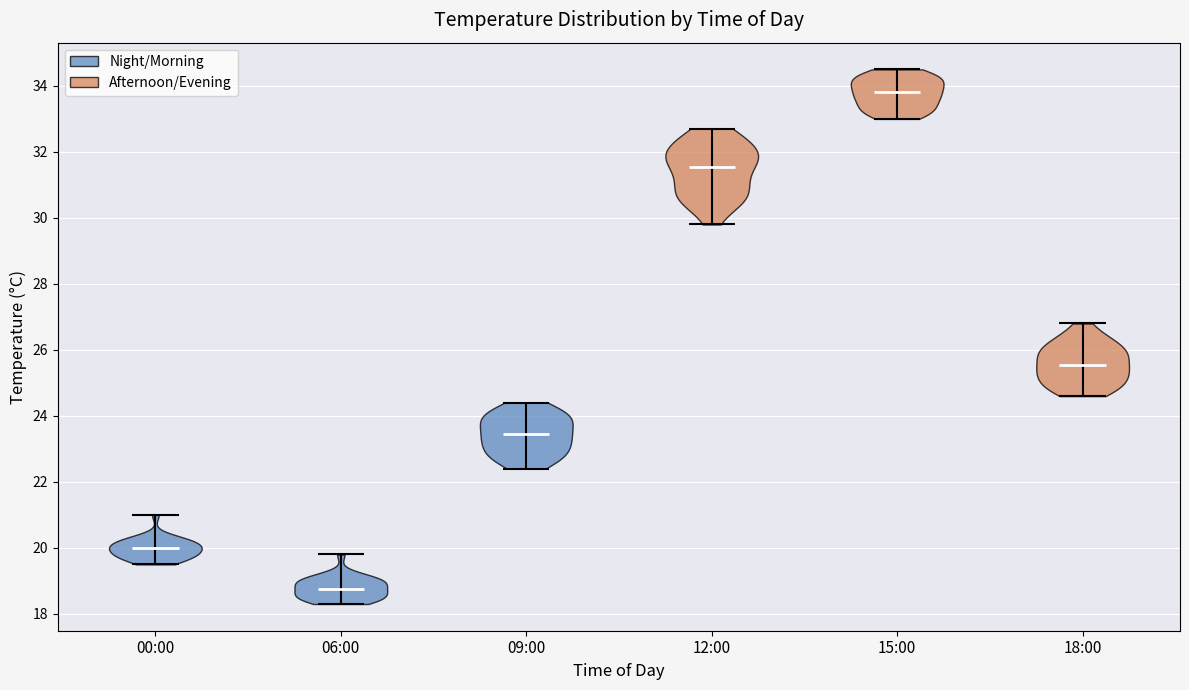

Reading left to right, read every violin against the y-axis: where its median line is, and the lowest and highest points it reaches. The values are not printed on the chart, so give them approximately, as read against the axis.

00:00: median line 20.0, lowest point 19.6, highest point 21.0
06:00: median line 18.8, lowest point 18.4, highest point 19.8
09:00: median line 23.4, lowest point 22.4, highest point 24.4
12:00: median line 31.6, lowest point 29.8, highest point 32.8
15:00: median line 33.8, lowest point 33.0, highest point 34.6
18:00: median line 25.6, lowest point 24.6, highest point 26.8